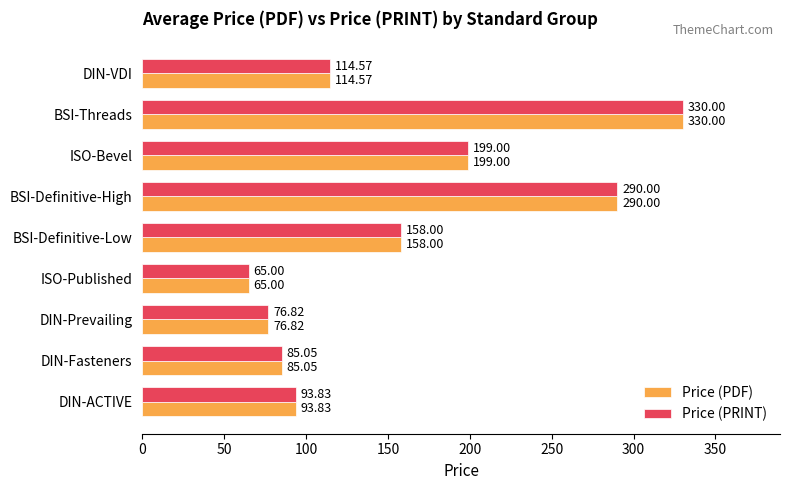

At which label does Price (PRINT) reach its peak?

BSI-Threads